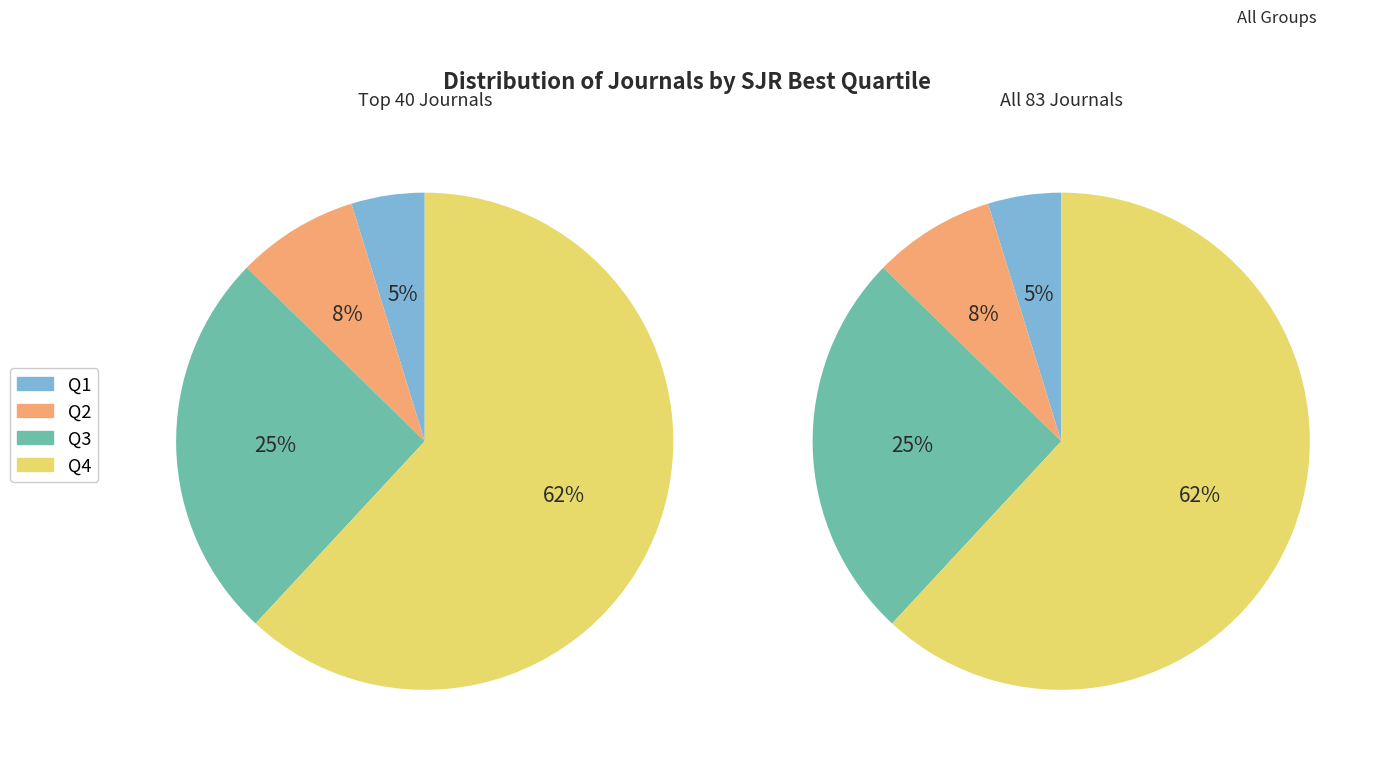

How many segments does this pie chart have?

4